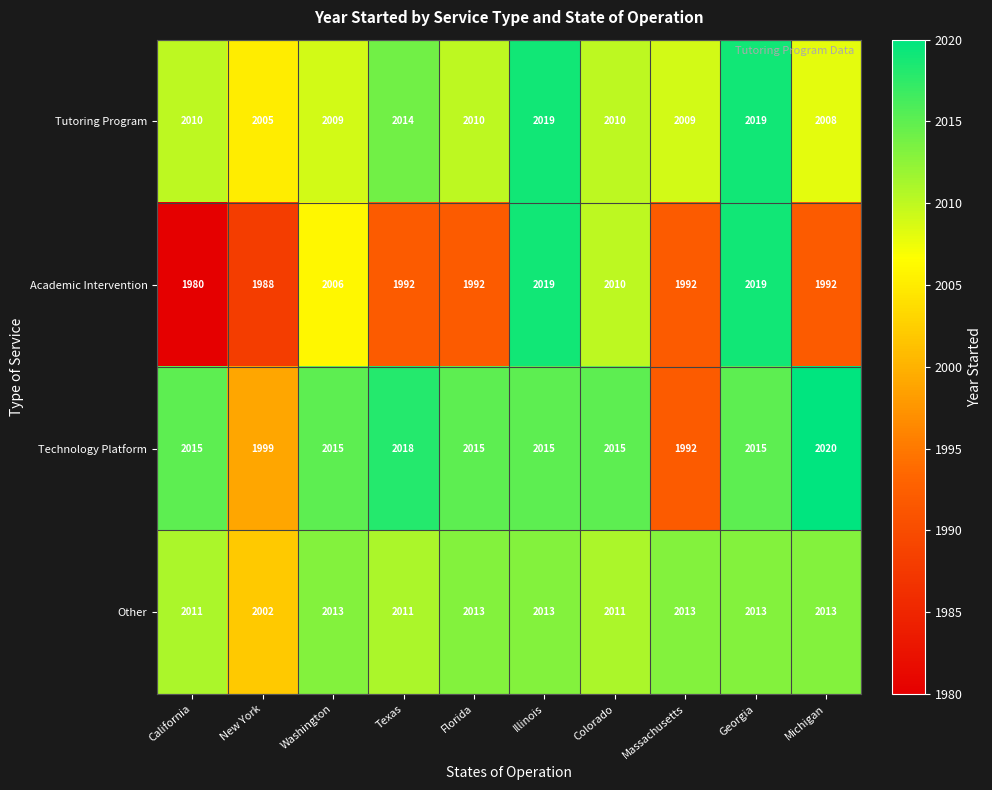

True or false: Tutoring Program has a value of 2009 at Washington.

True